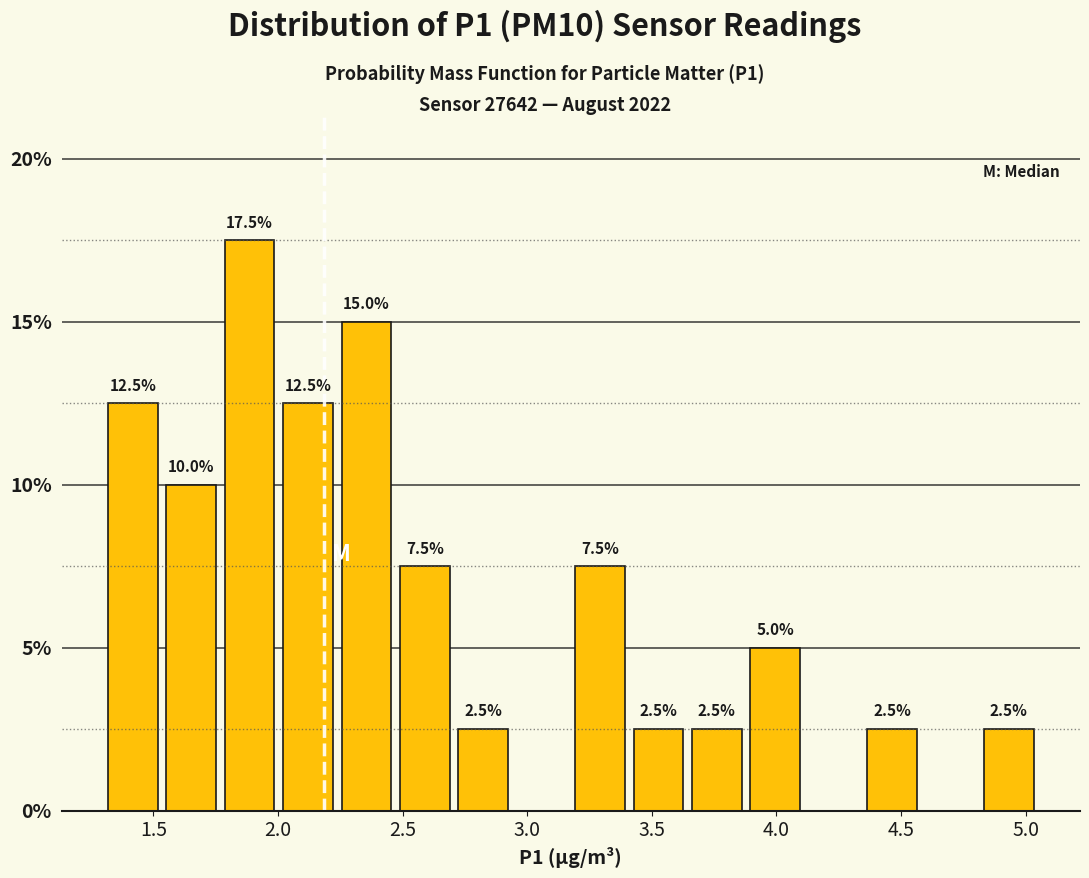

Over which range of the x-axis is the bar tallest?

1.75 to 2.00